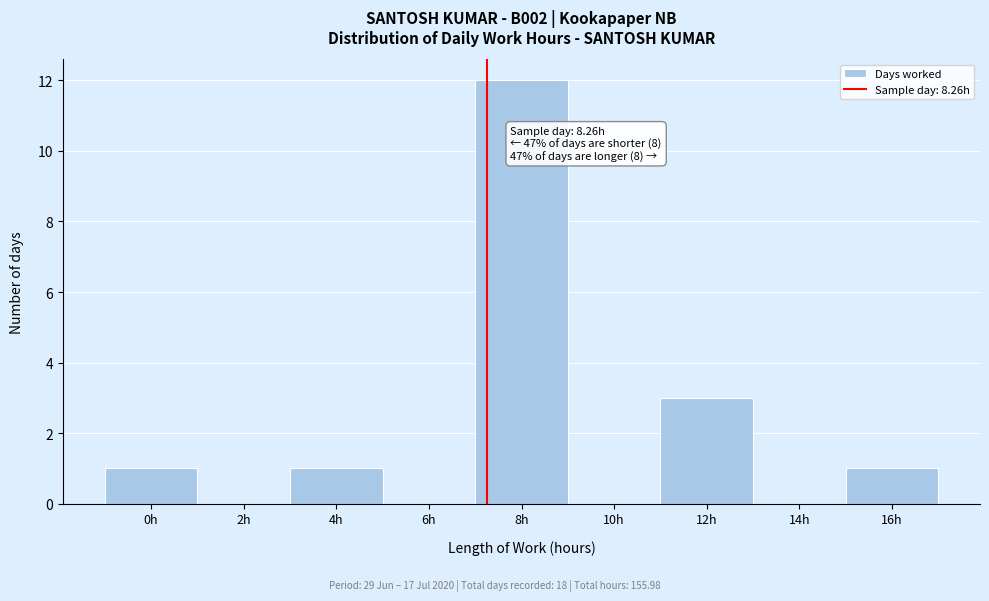

Reading right to left, what are all the values shown in this chart?

16h=1	14h=0	12h=3	10h=0	8h=12	6h=0	4h=1	2h=0	0h=1